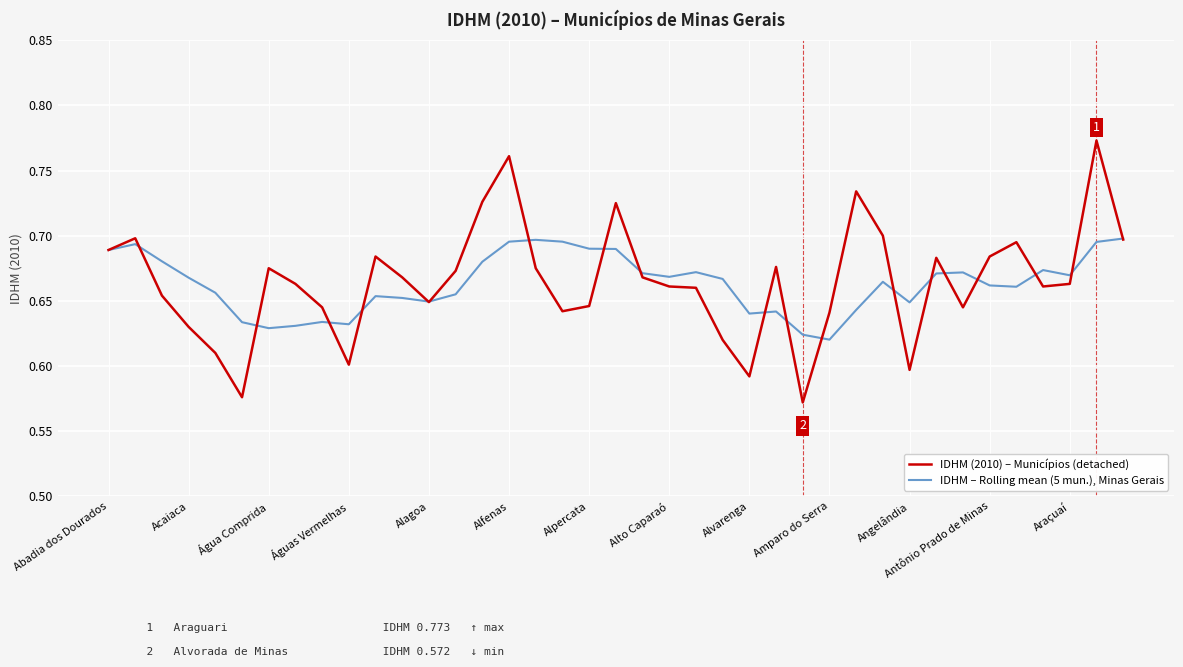

List the series in order of their overall mean, lowest first.

IDHM – Rolling mean (5 mun.), Minas Gerais, IDHM (2010) – Municípios (detached)